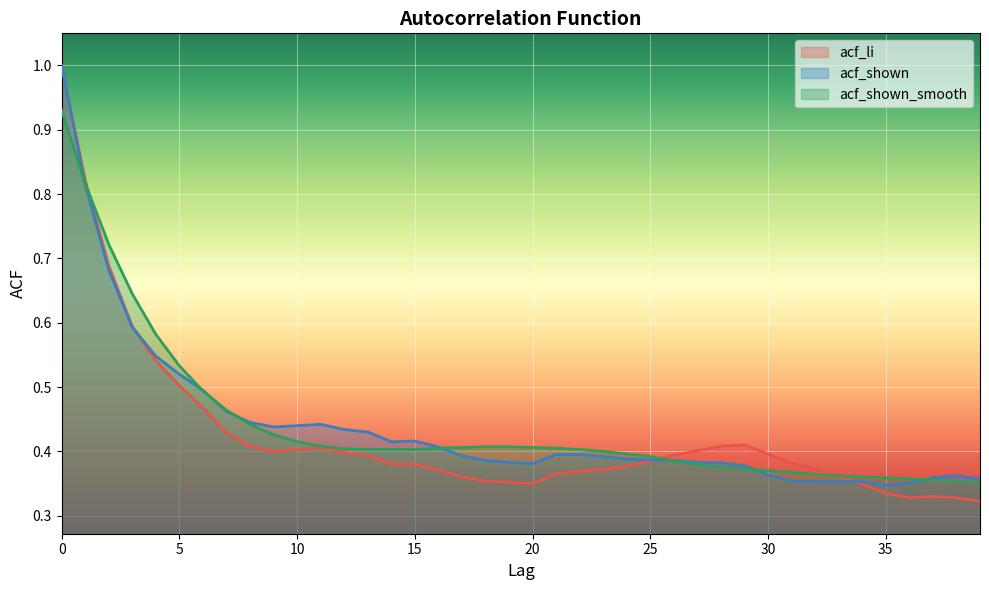

What is the lowest value of the acf_shown series?

0.3